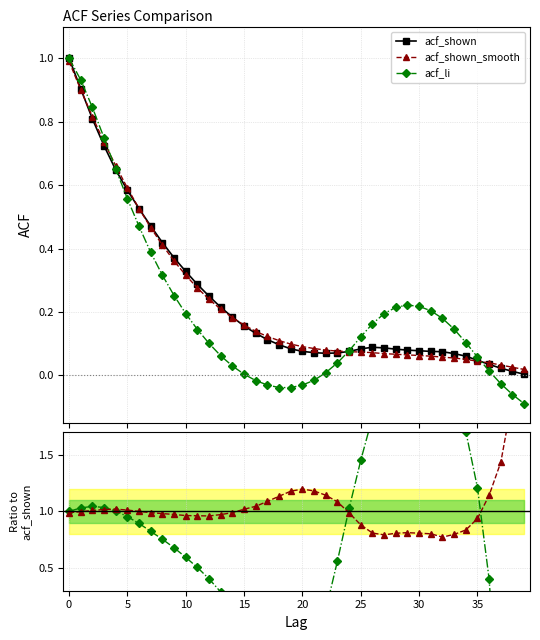

What is the maximum value for acf_shown?

1.0